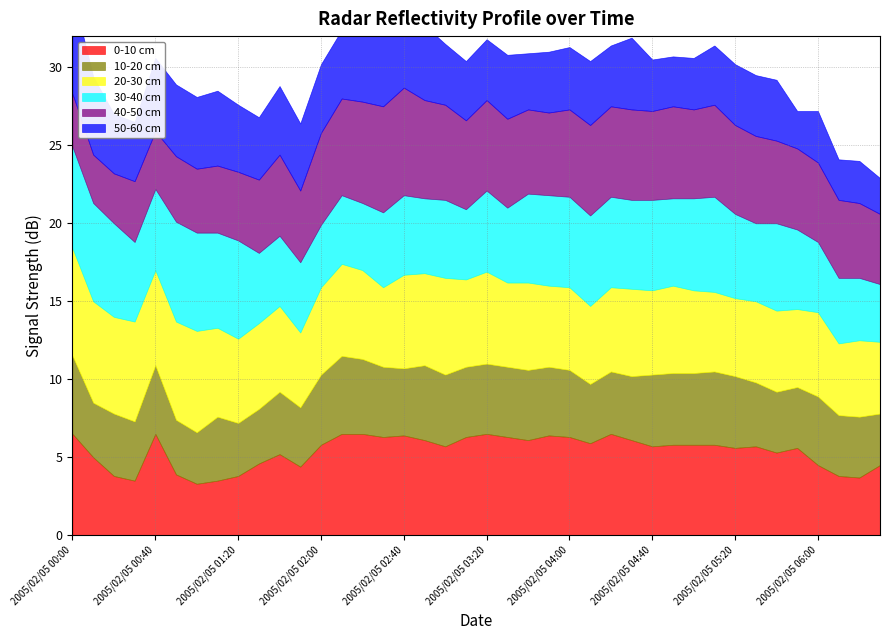

The 10.024 series shows 1.5 at 2005/02/05 02:50. True or false?

False